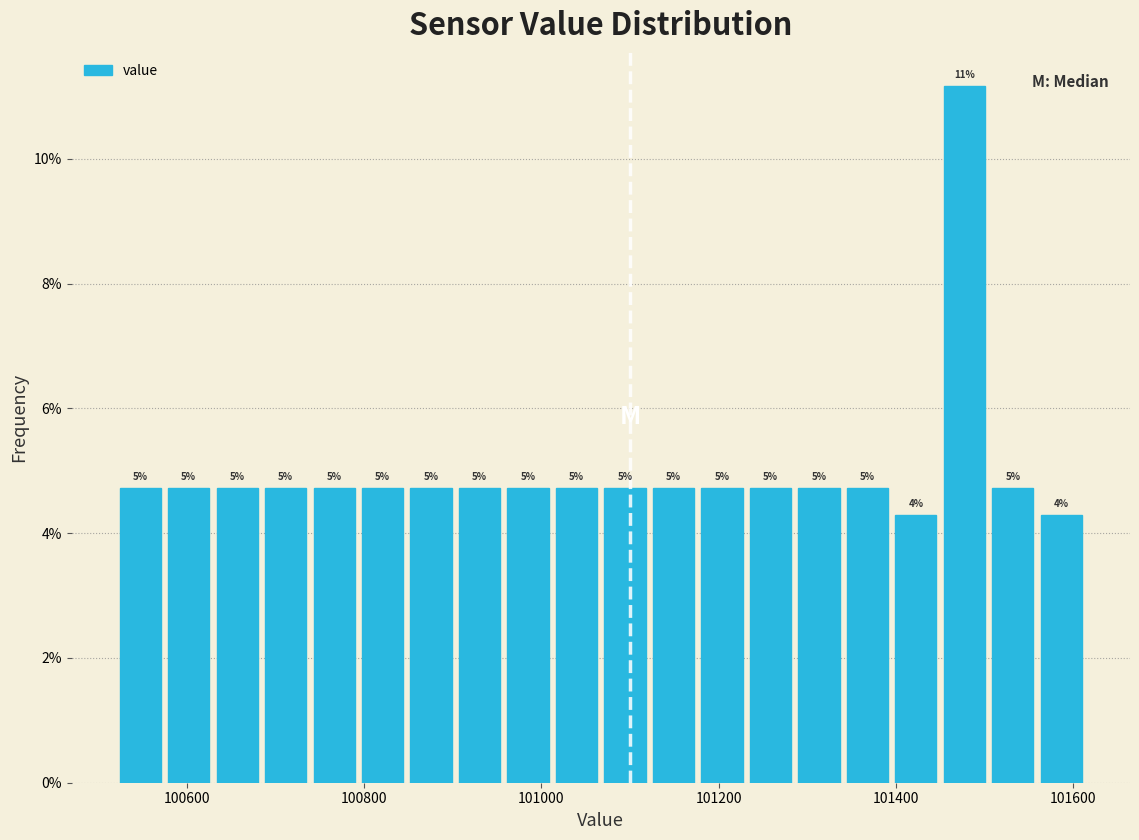

Read against the x-axis, roughly where is the centre of the tallest bar?

101480